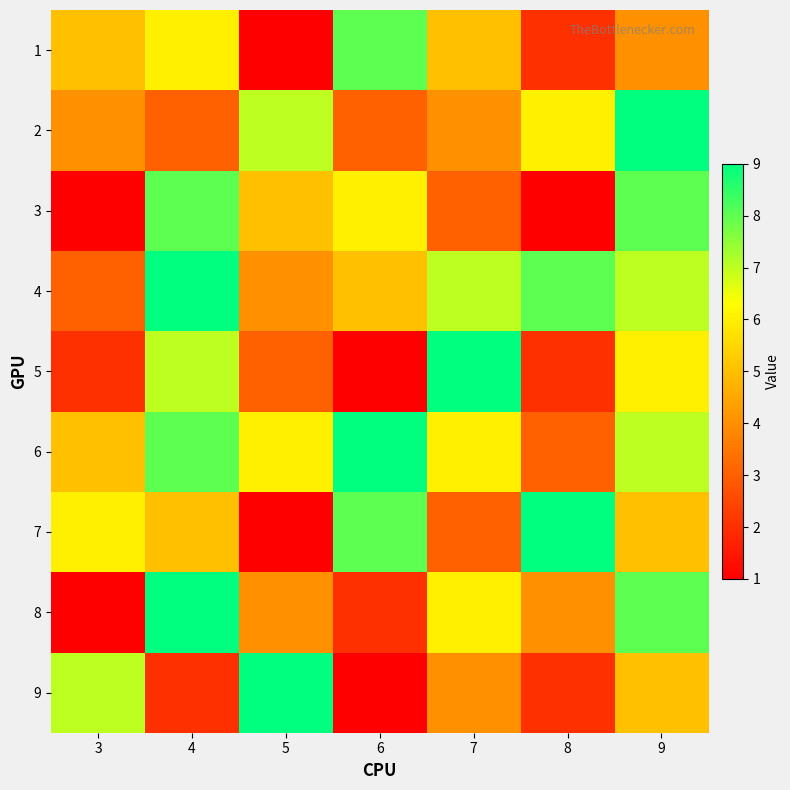

What is the spread (max minus min) of values at 3?

6